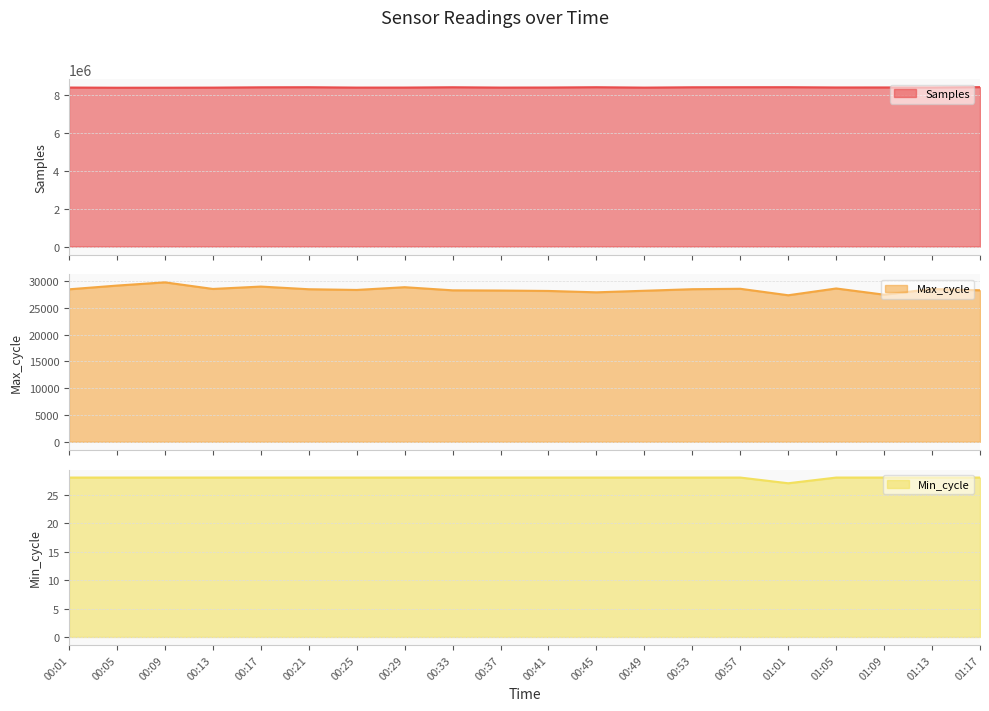

List the series in order of their peak value, highest first.

Samples, Max_cycle, Min_cycle